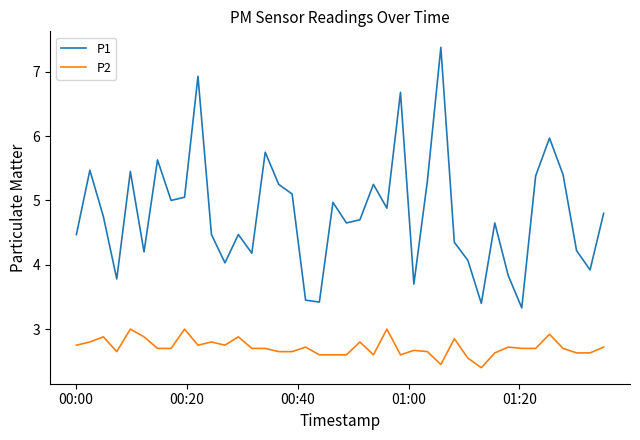

At how many categories does at least one series exceed 4?

32